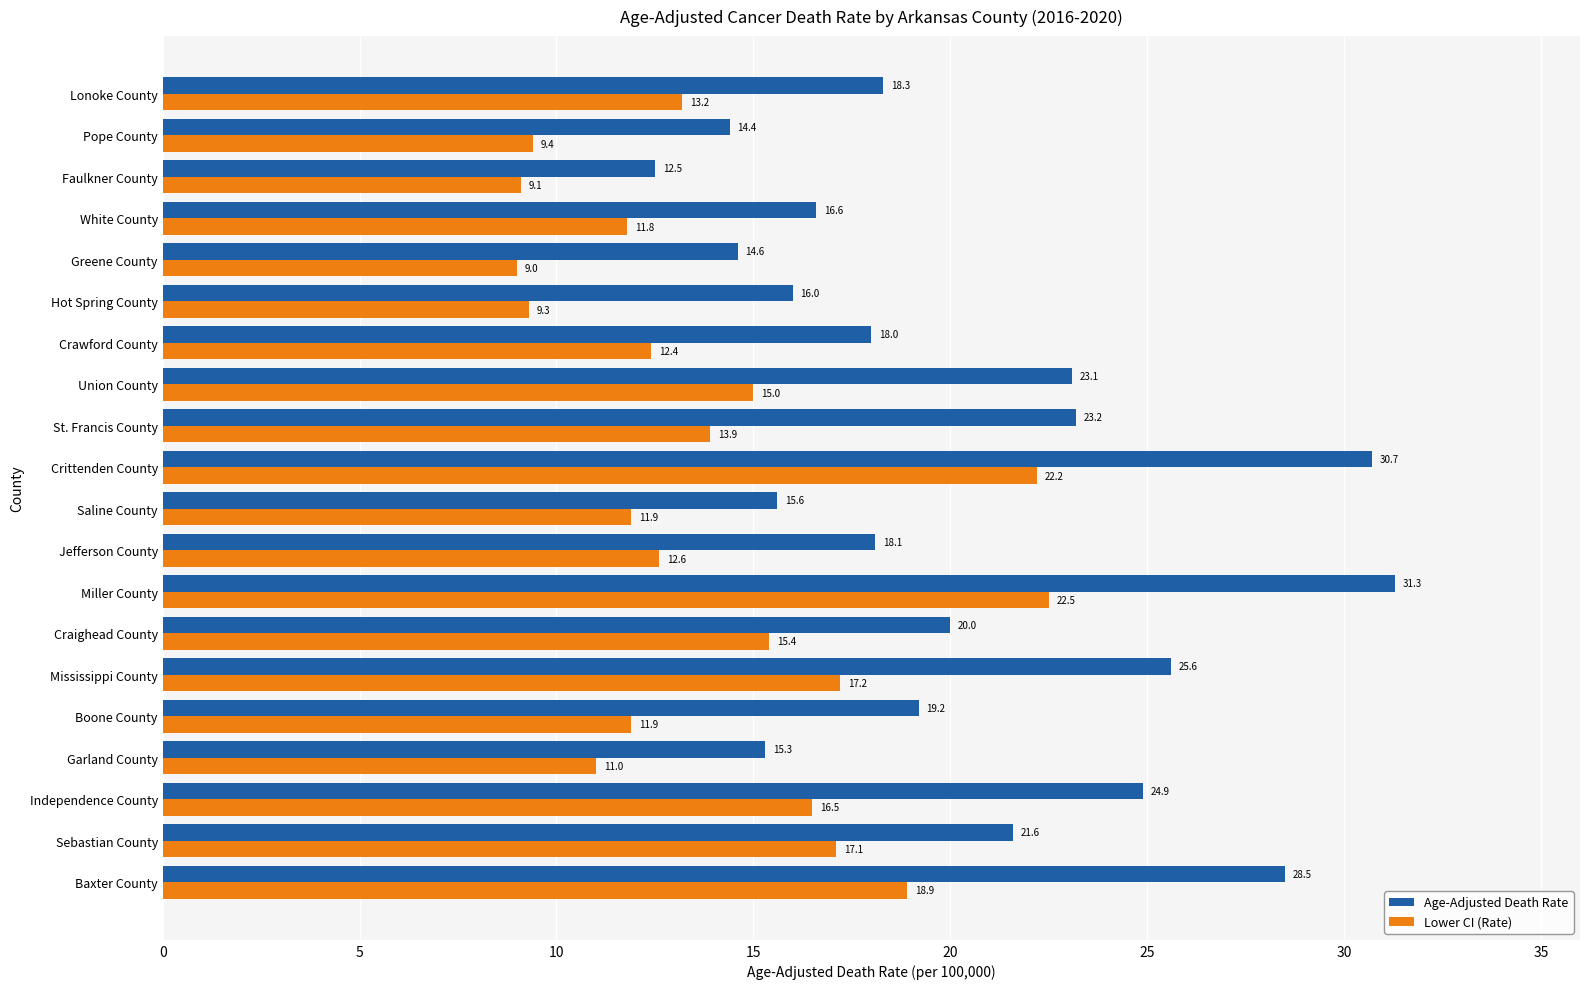

The Age-Adjusted Death Rate series shows 6.6 at Jefferson County. True or false?

False